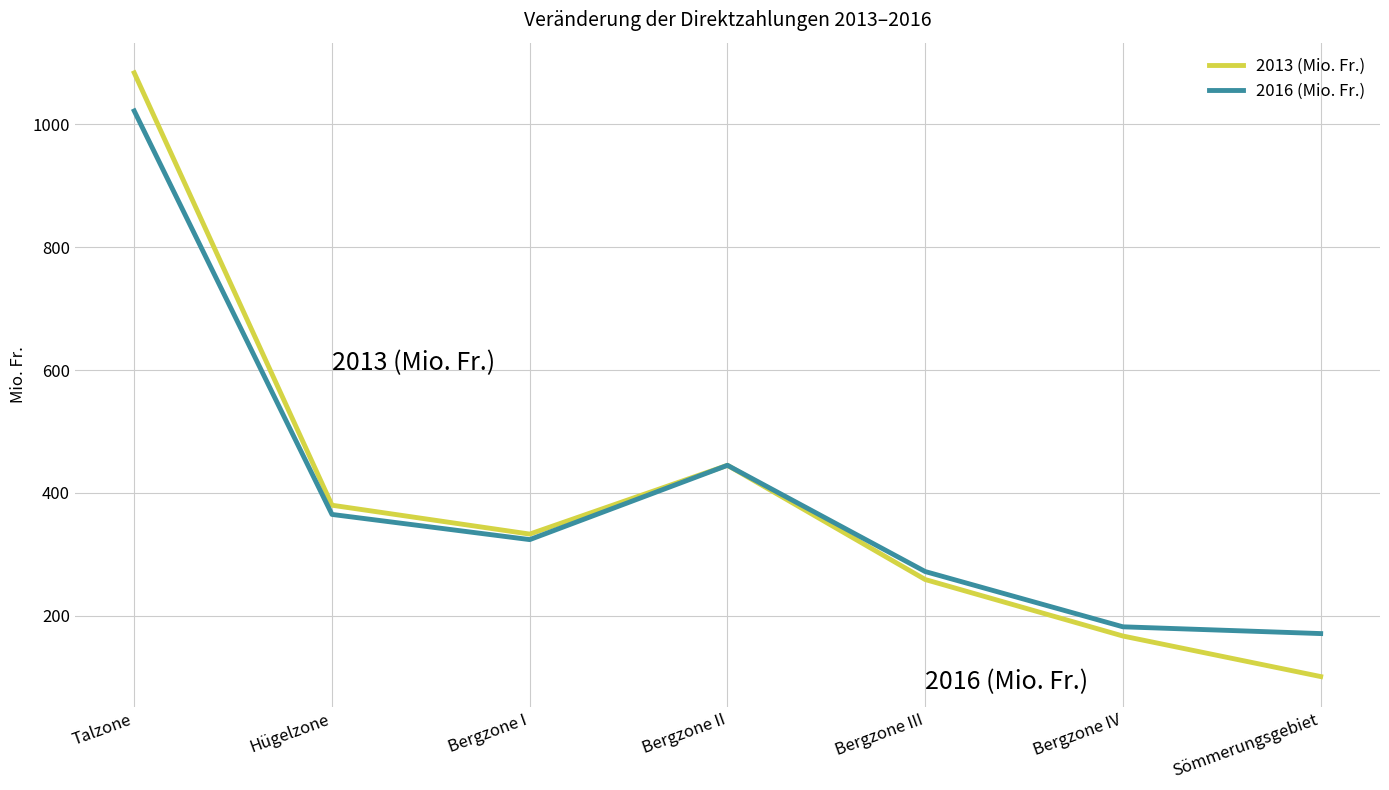

What position from the right is Bergzone I?

5